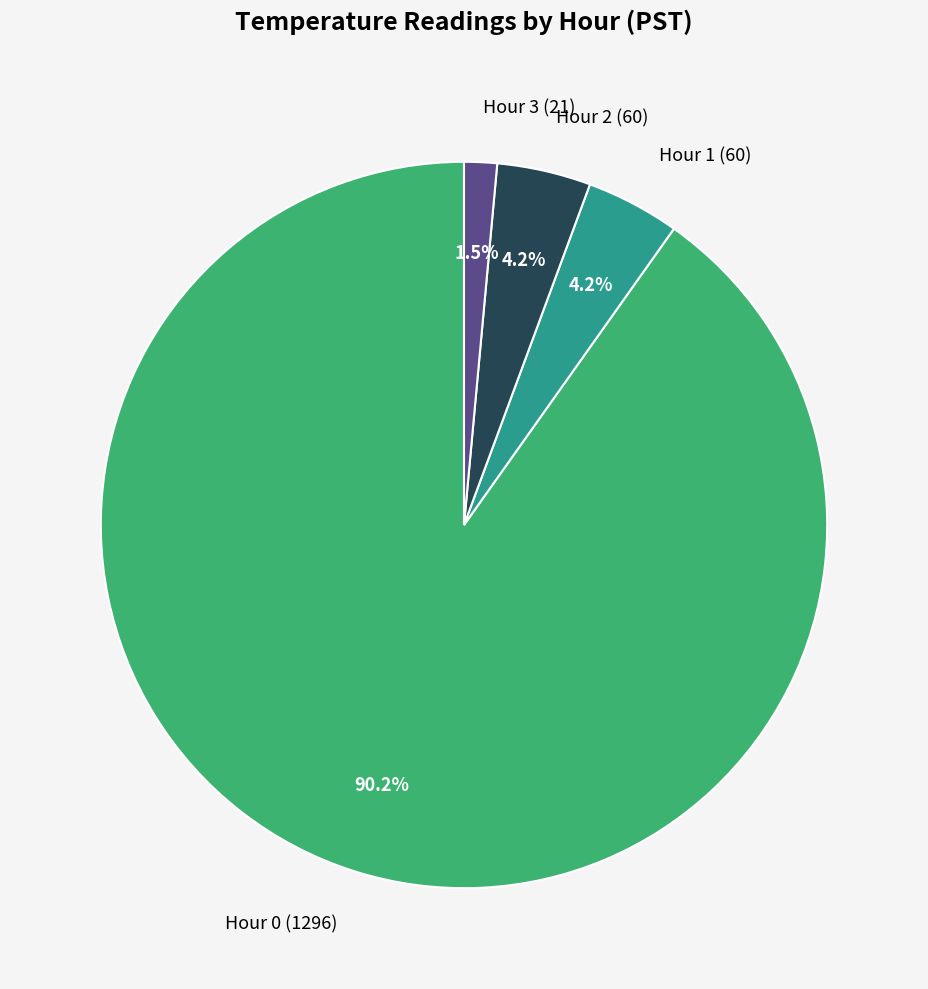

Is there a majority slice in this chart?

Yes